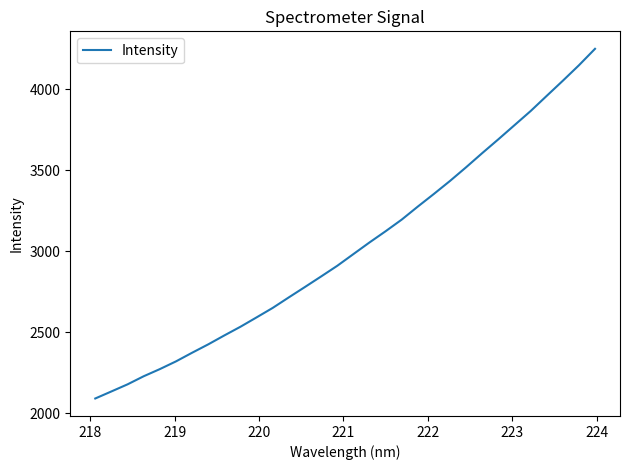

What is the smallest value displayed?

2090.4